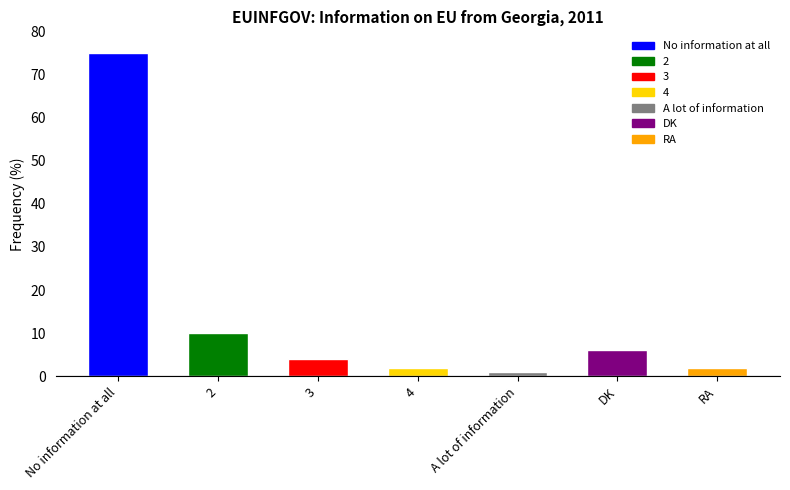

What is the difference between the maximum and second lowest values?

73